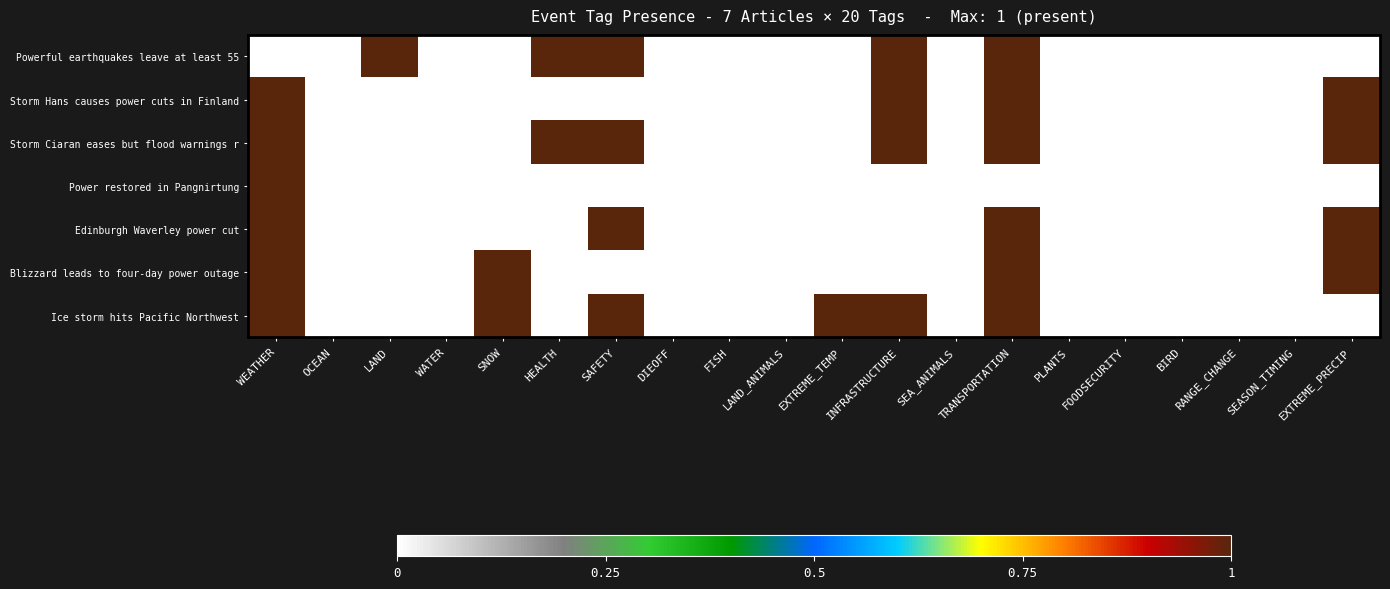

Reading right to left, transcribe all the data shown in this chart.

Powerful earthquakes leave at least 55: EXTREME_PRECIP=0	SEASON_TIMING=0	RANGE_CHANGE=0	BIRD=0	FOODSECURITY=0	PLANTS=0	TRANSPORTATION=1	SEA_ANIMALS=0	INFRASTRUCTURE=1	EXTREME_TEMP=0	LAND_ANIMALS=0	FISH=0	DIEOFF=0	SAFETY=1	HEALTH=1	SNOW=0	WATER=0	LAND=1	OCEAN=0	WEATHER=0
Storm Hans causes power cuts in Finland: EXTREME_PRECIP=1	SEASON_TIMING=0	RANGE_CHANGE=0	BIRD=0	FOODSECURITY=0	PLANTS=0	TRANSPORTATION=1	SEA_ANIMALS=0	INFRASTRUCTURE=1	EXTREME_TEMP=0	LAND_ANIMALS=0	FISH=0	DIEOFF=0	SAFETY=0	HEALTH=0	SNOW=0	WATER=0	LAND=0	OCEAN=0	WEATHER=1
Storm Ciaran eases but flood warnings r: EXTREME_PRECIP=1	SEASON_TIMING=0	RANGE_CHANGE=0	BIRD=0	FOODSECURITY=0	PLANTS=0	TRANSPORTATION=1	SEA_ANIMALS=0	INFRASTRUCTURE=1	EXTREME_TEMP=0	LAND_ANIMALS=0	FISH=0	DIEOFF=0	SAFETY=1	HEALTH=1	SNOW=0	WATER=0	LAND=0	OCEAN=0	WEATHER=1
Power restored in Pangnirtung: EXTREME_PRECIP=0	SEASON_TIMING=0	RANGE_CHANGE=0	BIRD=0	FOODSECURITY=0	PLANTS=0	TRANSPORTATION=0	SEA_ANIMALS=0	INFRASTRUCTURE=0	EXTREME_TEMP=0	LAND_ANIMALS=0	FISH=0	DIEOFF=0	SAFETY=0	HEALTH=0	SNOW=0	WATER=0	LAND=0	OCEAN=0	WEATHER=1
Edinburgh Waverley power cut: EXTREME_PRECIP=1	SEASON_TIMING=0	RANGE_CHANGE=0	BIRD=0	FOODSECURITY=0	PLANTS=0	TRANSPORTATION=1	SEA_ANIMALS=0	INFRASTRUCTURE=0	EXTREME_TEMP=0	LAND_ANIMALS=0	FISH=0	DIEOFF=0	SAFETY=1	HEALTH=0	SNOW=0	WATER=0	LAND=0	OCEAN=0	WEATHER=1
Blizzard leads to four-day power outage: EXTREME_PRECIP=1	SEASON_TIMING=0	RANGE_CHANGE=0	BIRD=0	FOODSECURITY=0	PLANTS=0	TRANSPORTATION=1	SEA_ANIMALS=0	INFRASTRUCTURE=0	EXTREME_TEMP=0	LAND_ANIMALS=0	FISH=0	DIEOFF=0	SAFETY=0	HEALTH=0	SNOW=1	WATER=0	LAND=0	OCEAN=0	WEATHER=1
Ice storm hits Pacific Northwest: EXTREME_PRECIP=0	SEASON_TIMING=0	RANGE_CHANGE=0	BIRD=0	FOODSECURITY=0	PLANTS=0	TRANSPORTATION=1	SEA_ANIMALS=0	INFRASTRUCTURE=1	EXTREME_TEMP=1	LAND_ANIMALS=0	FISH=0	DIEOFF=0	SAFETY=1	HEALTH=0	SNOW=1	WATER=0	LAND=0	OCEAN=0	WEATHER=1